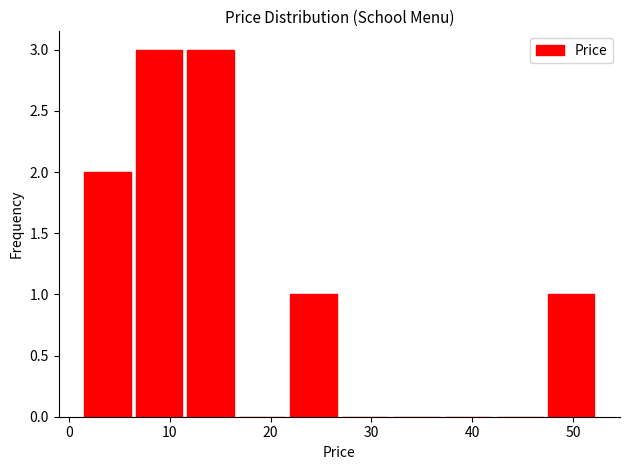

Reading left to right, transcribe this chart: for each bar, give the range it covers on the x-axis and its height. Neither the bar edges nor the heights are printed on the chart, so give them approximately, as read against the axes.

2 to 7: 2
7 to 12: 3
12 to 17: 3
17 to 22: 0
22 to 27: 1
27 to 32: 0
32 to 37: 0
37 to 42: 0
42 to 48: 0
48 to 53: 1